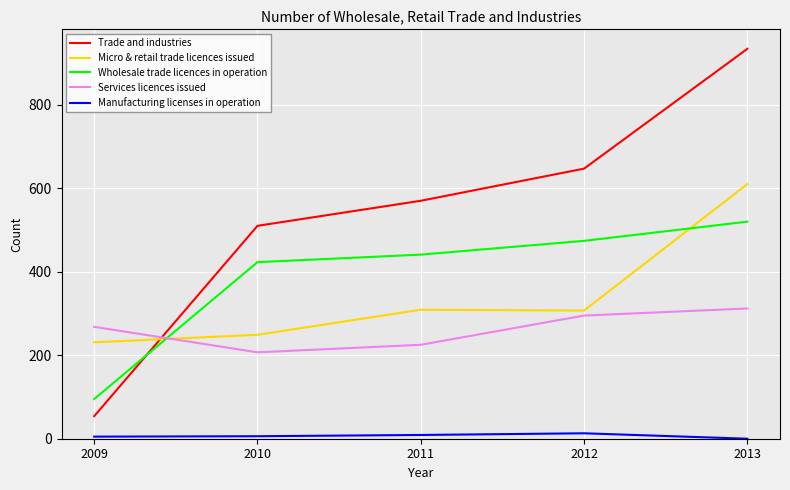

What is the greatest value displayed?

934